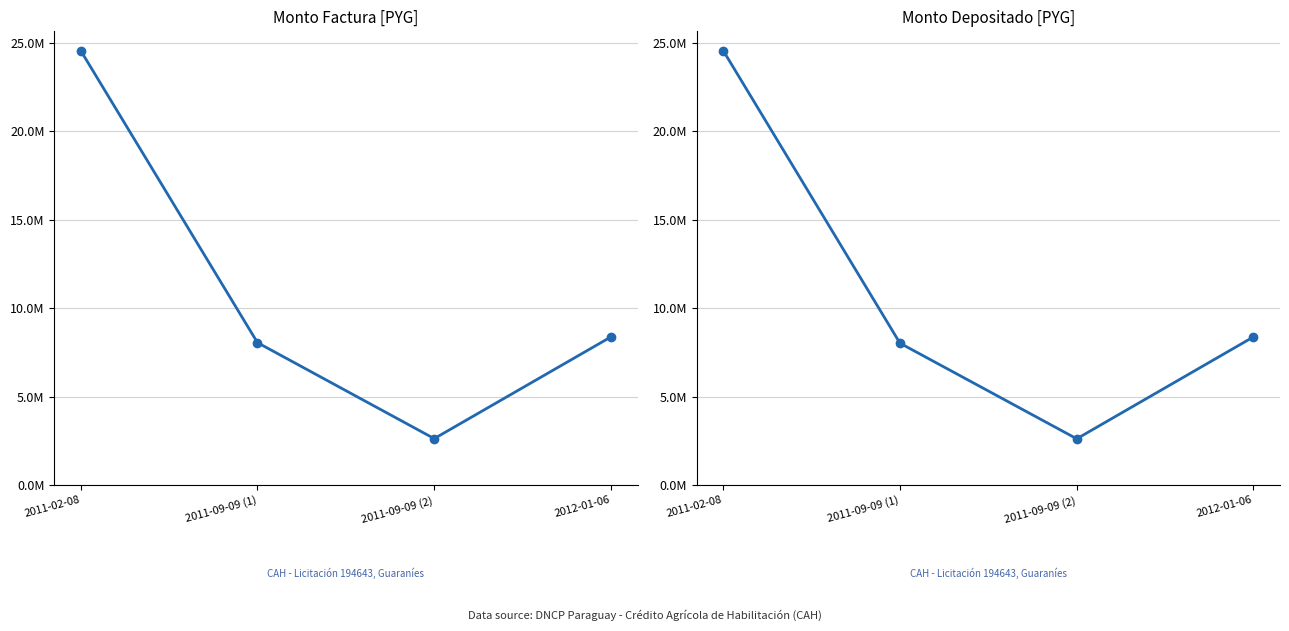

At how many categories does at least one series exceed 4355244?

3